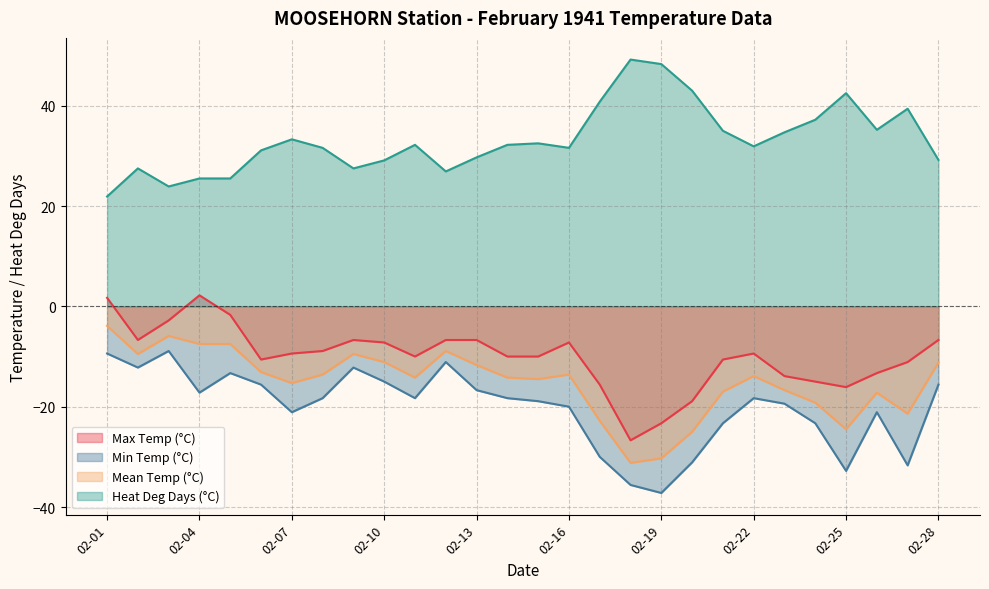

What is the minimum value shown in the chart?

-37.2